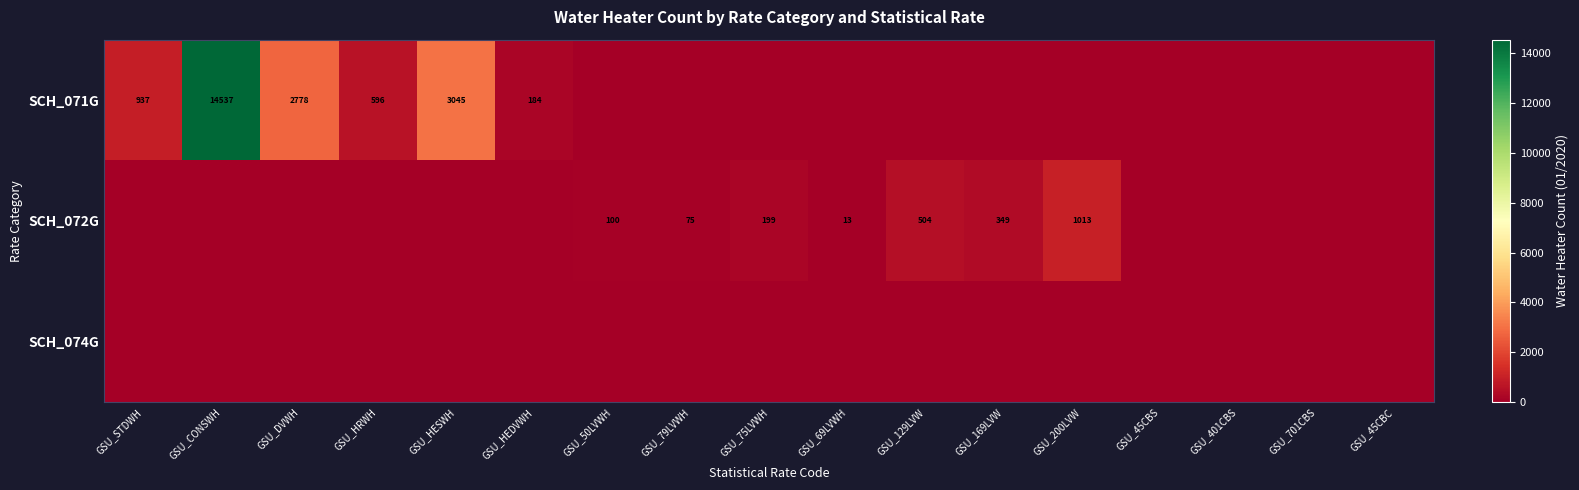

Count the number of data series in this chart.

3